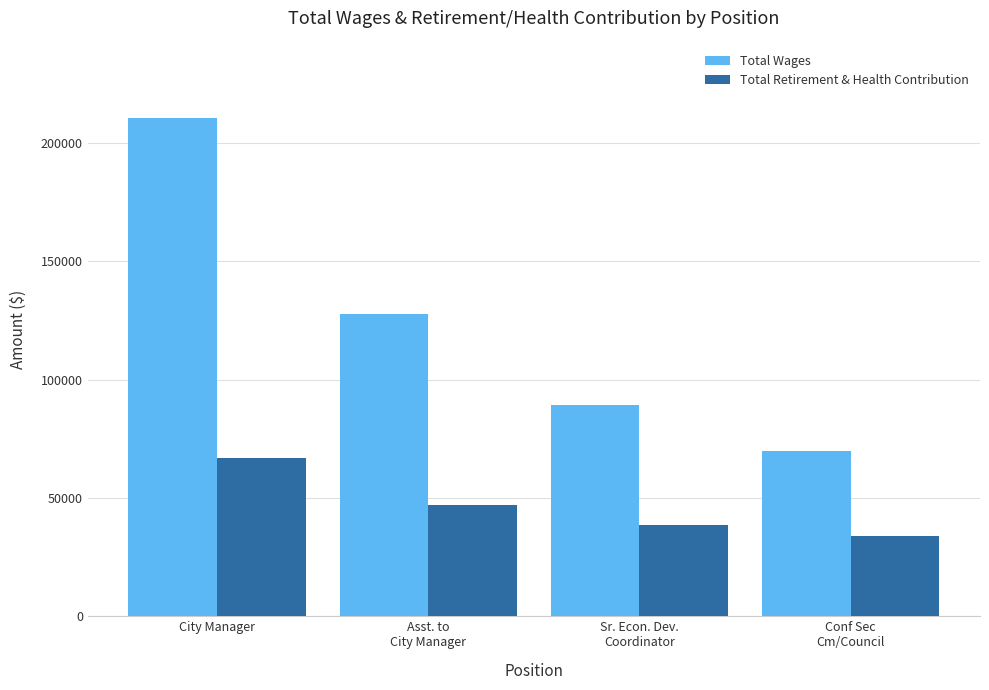

What is the difference between the maximum and second lowest values in the Total Wages series?

121206